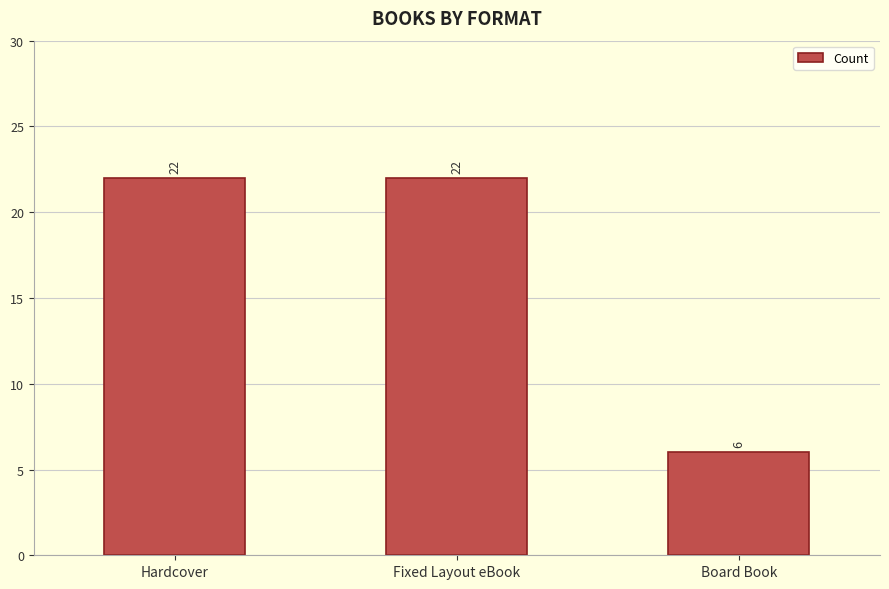

Count the number of categories in the chart.

3